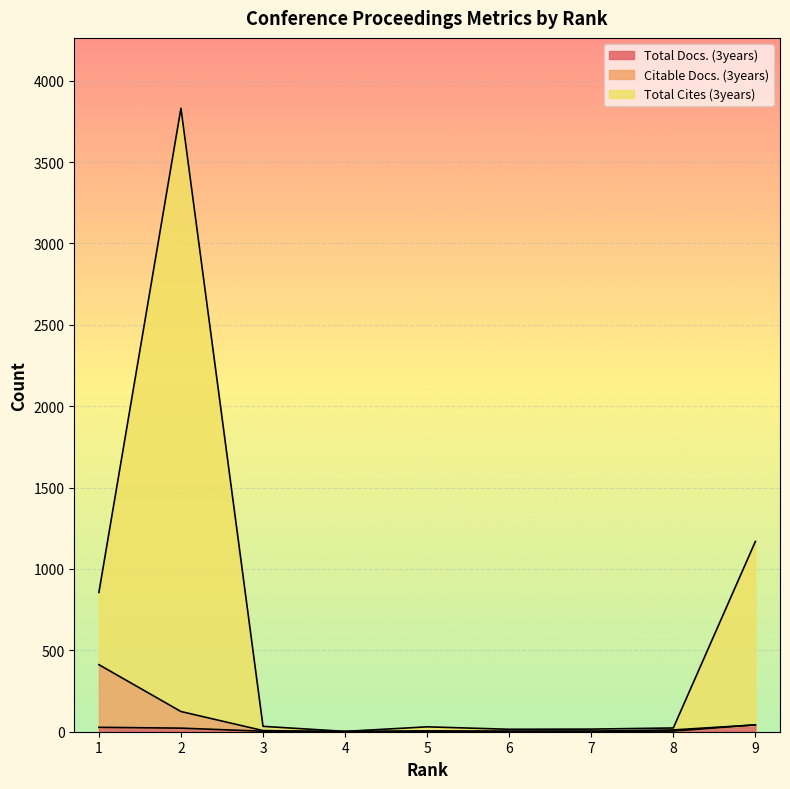

What is the average value of the Citable Docs. (3years) series?

68